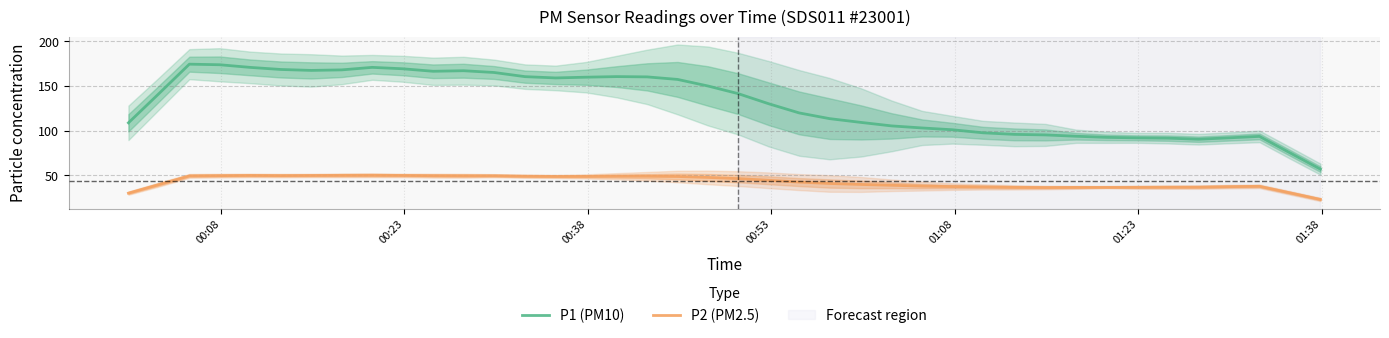

True or false: P1 (PM10) and P2 (PM2.5) cross at least once.

False